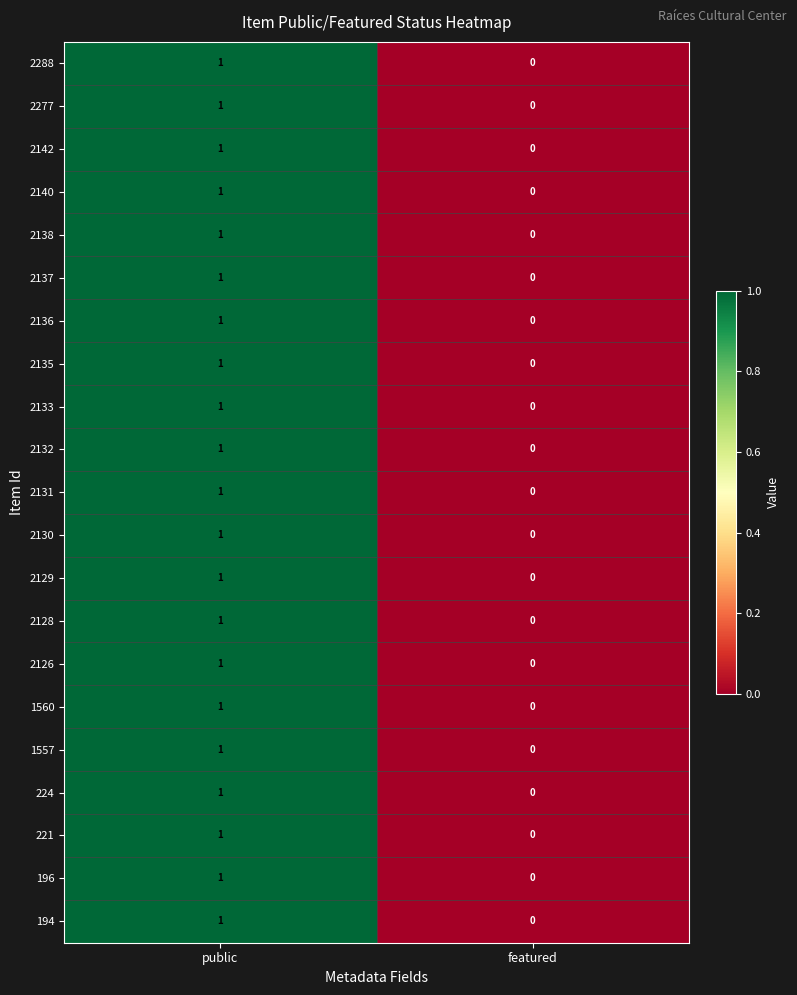

The value of 2140 at featured is -1. True or false?

False